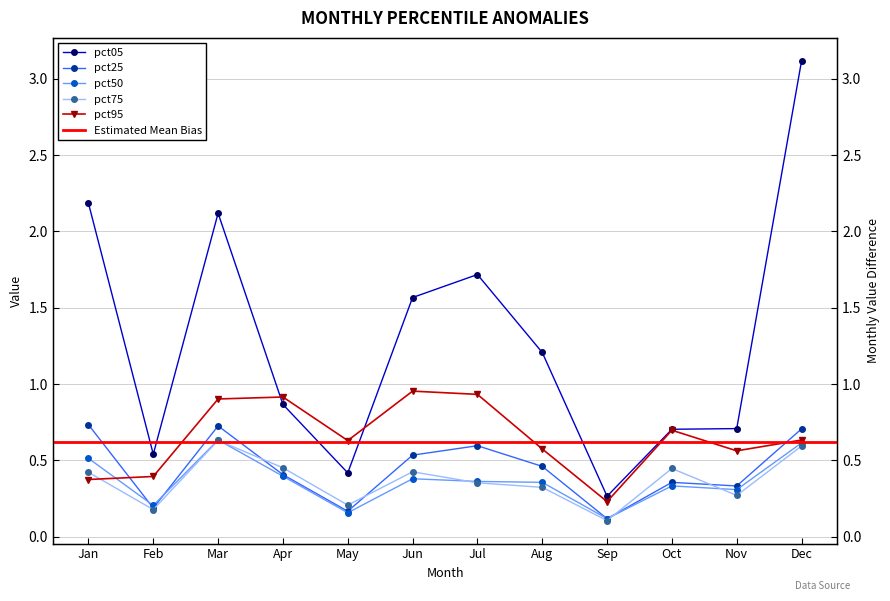

What is the maximum value shown in the chart?

3.1